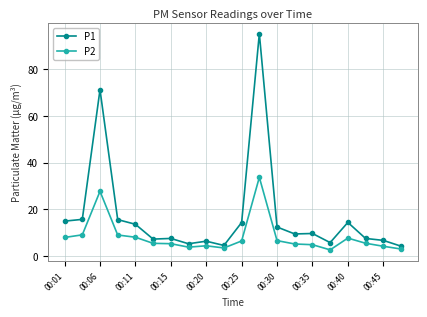

Rank the series by their maximum value, from highest to lowest.

P1, P2